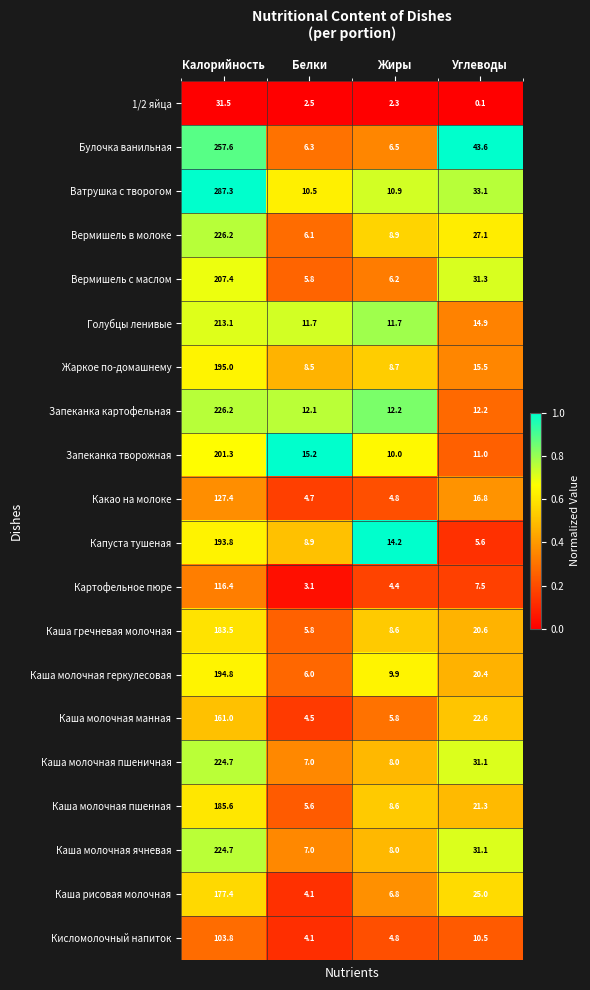

Which series has the widest spread of values?

Ватрушка с творогом